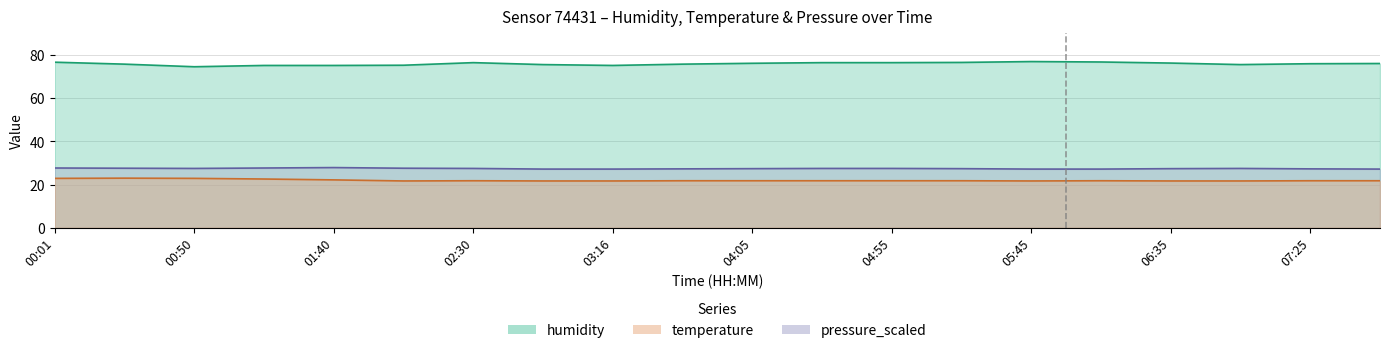

Does the chart display data point markers on the line(s)?

No